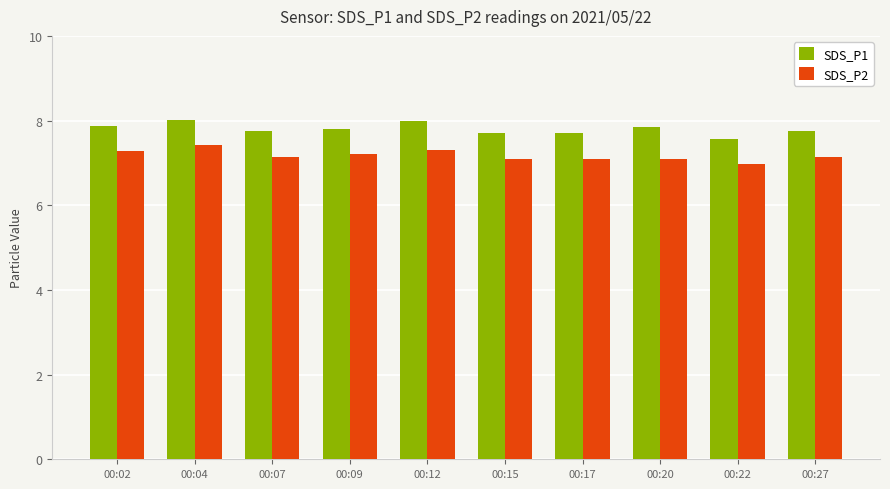

What is the sum of the SDS_P1 values at 00:12 and 00:15?

15.7